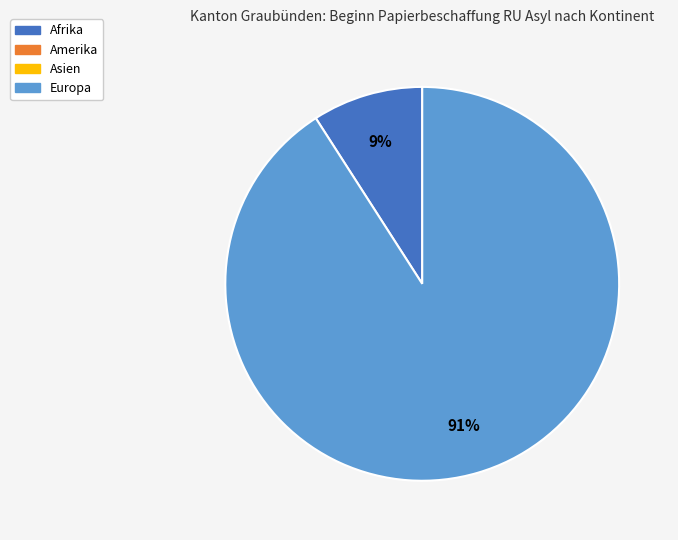

Count the number of slices in the pie.

2